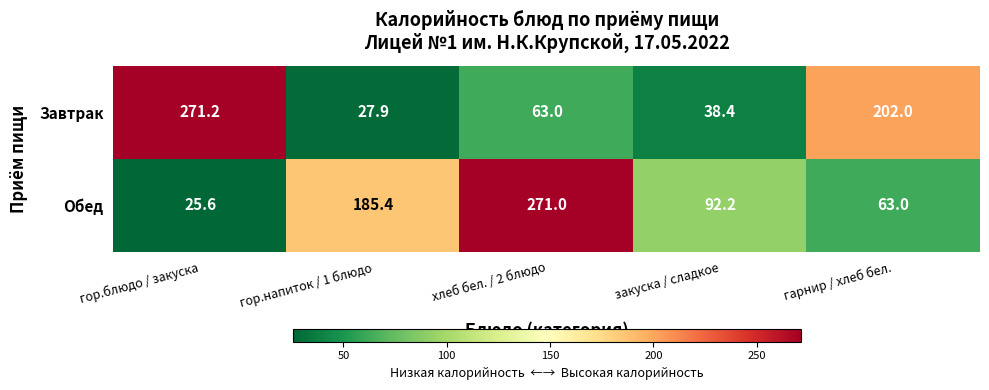

What is the smallest value displayed?

25.6